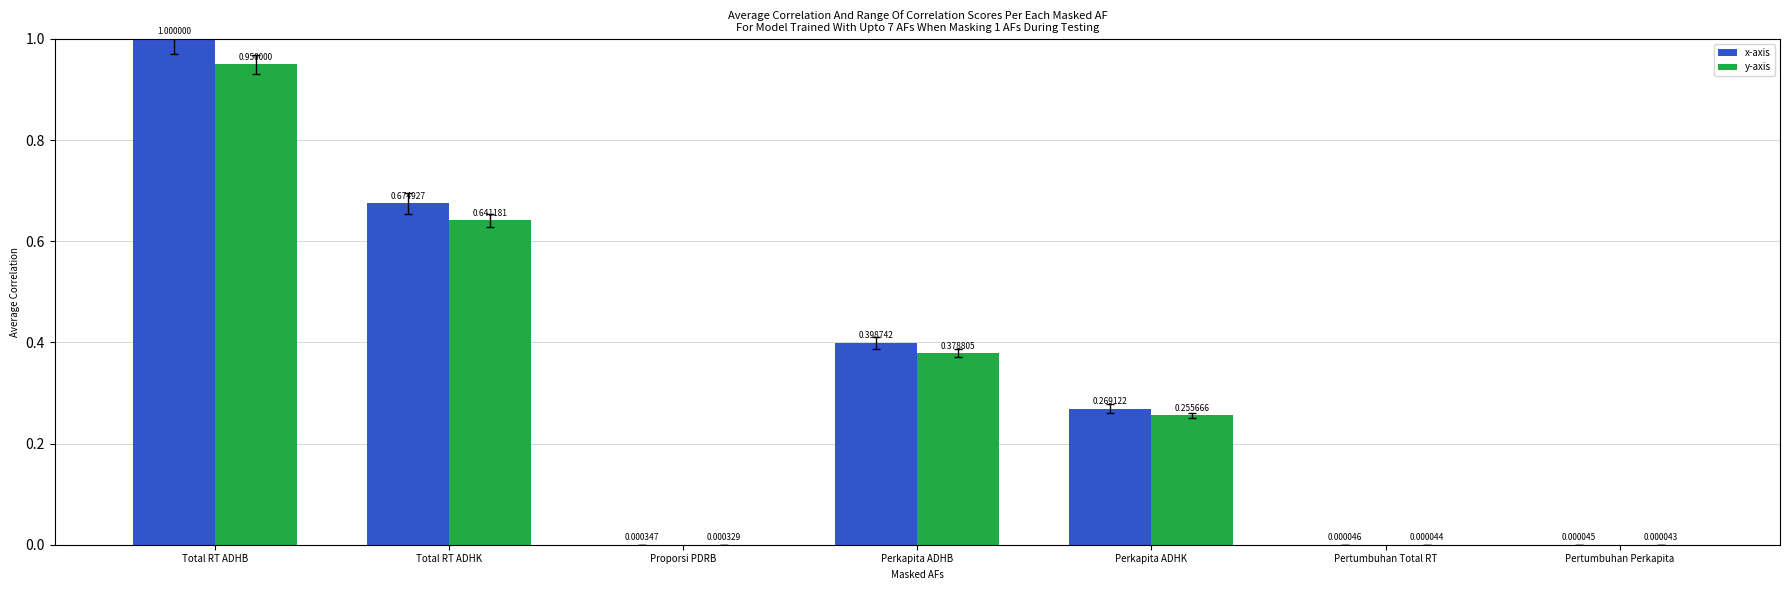

Are the bars horizontal?

No